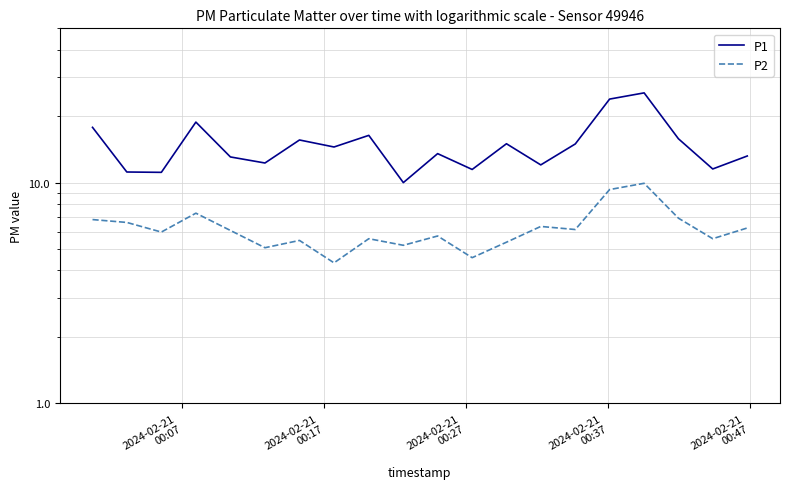

Reading left to right, what are all the values shown in this chart?

P1: 17.8	11.2	11.1	18.8	13.1	12.3	15.6	14.5	16.4	10.0	13.5	11.5	15.0	12.0	15.0	23.9	25.5	15.8	11.5	13.2
P2: 6.8	6.6	6.0	7.3	6.1	5.1	5.5	4.3	5.6	5.2	5.7	4.6	5.4	6.3	6.1	9.3	9.9	6.9	5.6	6.2